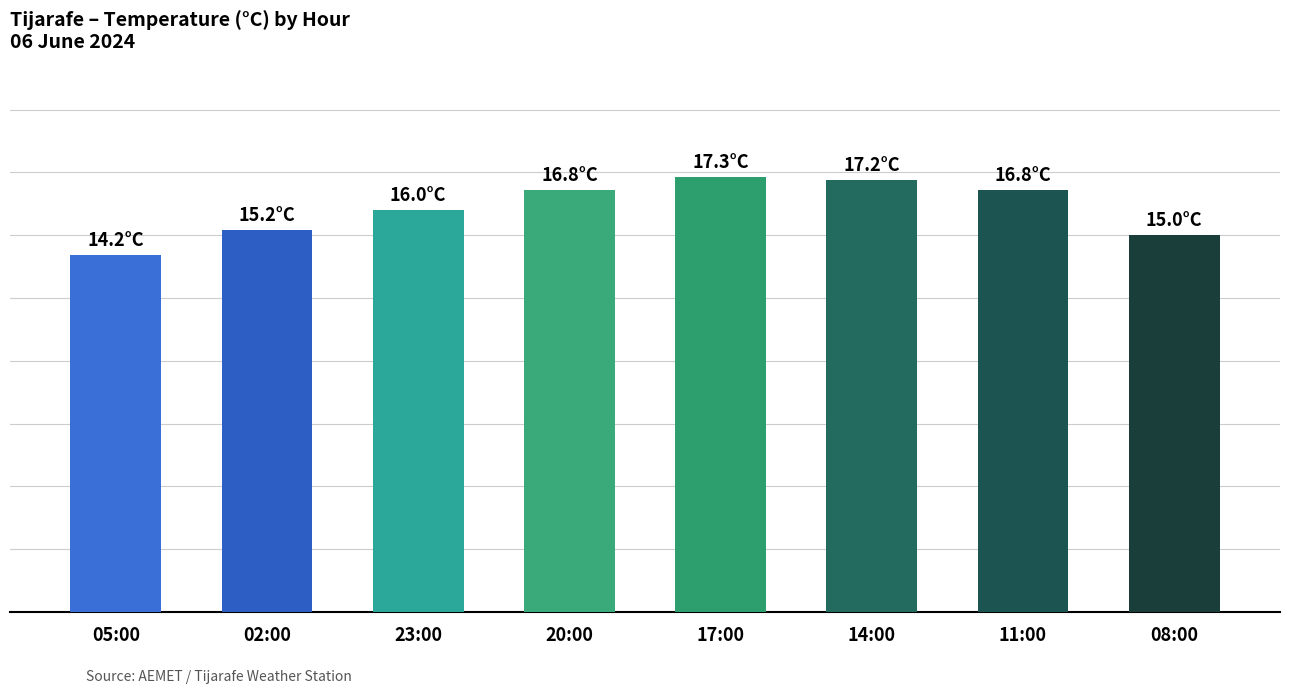

What is the difference between the maximum and second lowest values?

2.3